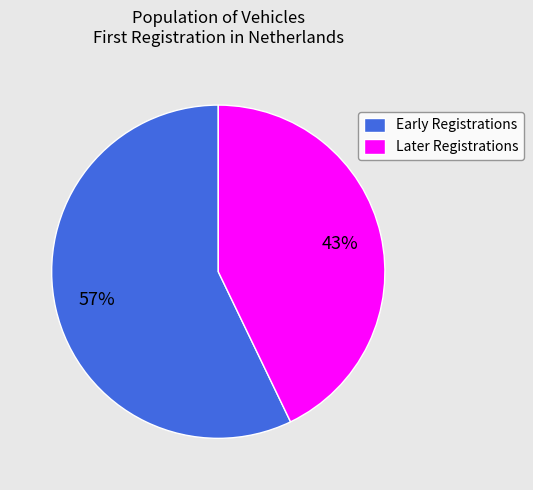

How many slices are in this pie chart?

2